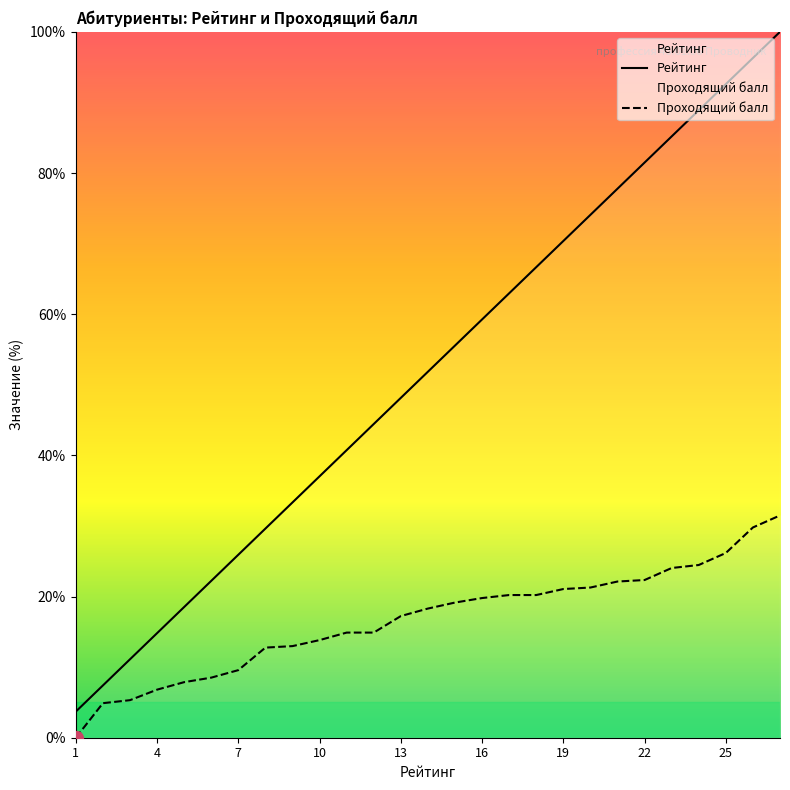

Does the chart have visible grid lines?

No